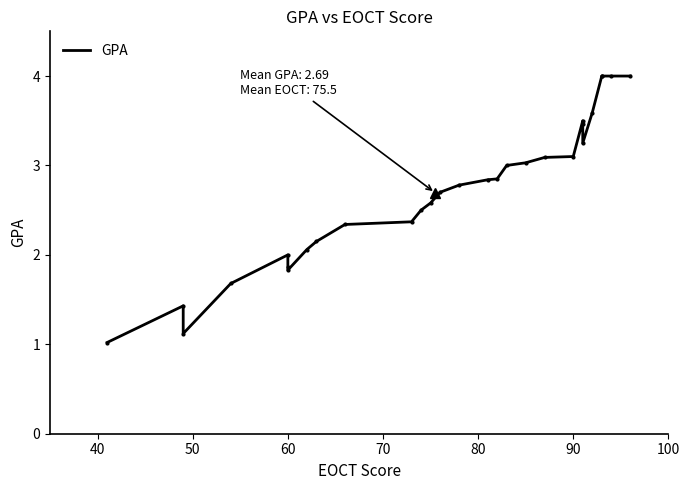

True or false: the data shows 0.8 at 70.

False